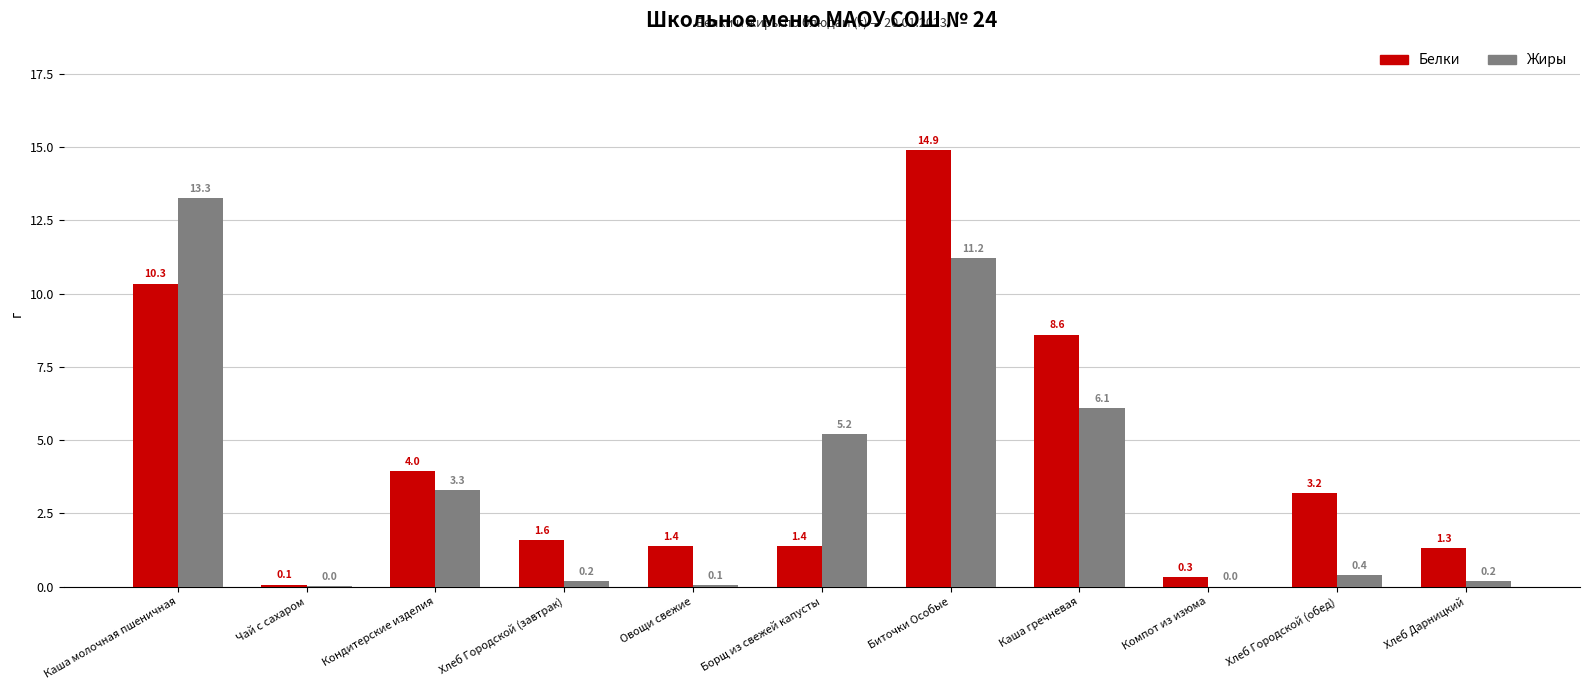

Is it true that Белки equals 14.9 at Биточки Особые?

True